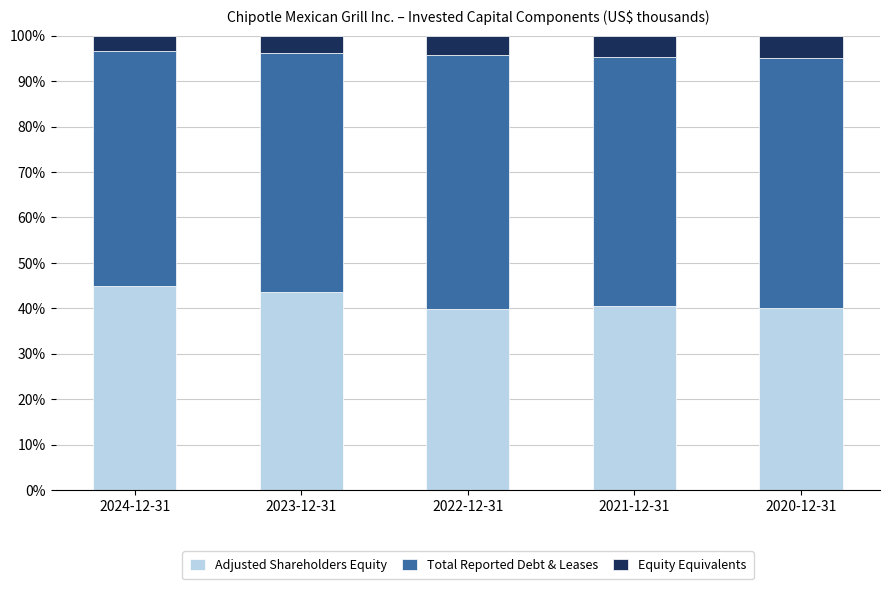

What is the average value of the Adjusted Shareholders Equity series?

41.8